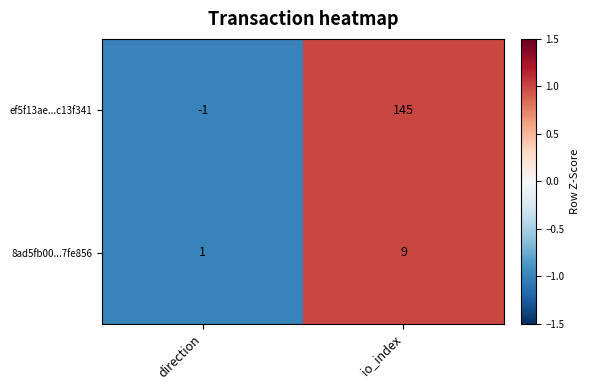

The value of 8ad5fb00...7fe856 at direction is 1. True or false?

True